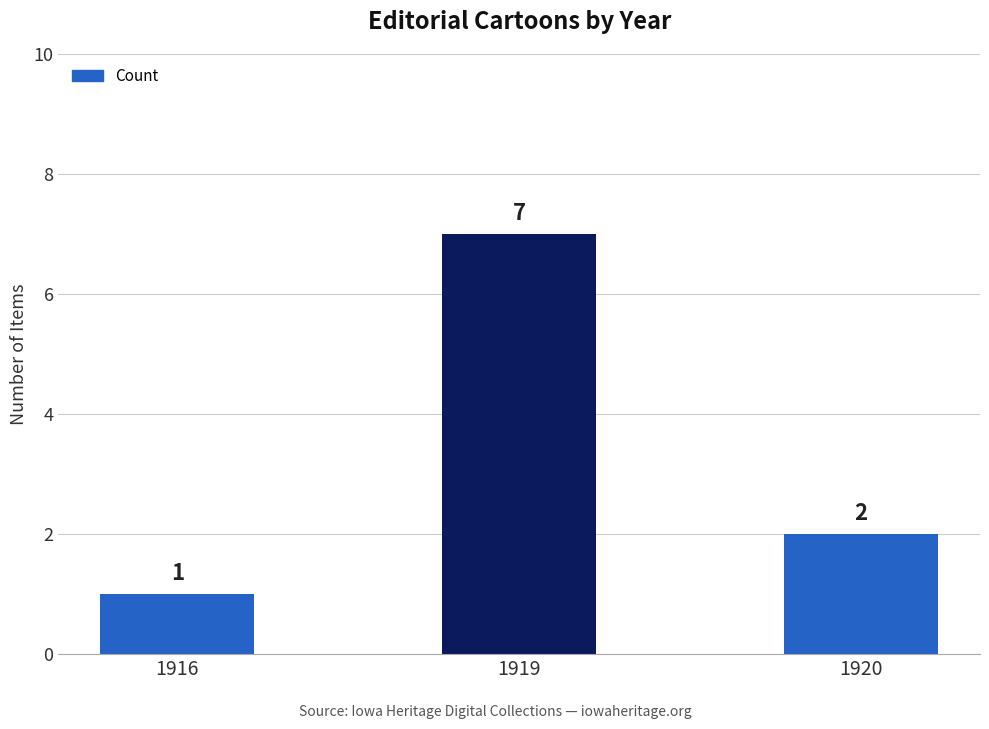

Reading left to right, list all the values displayed in this chart.

1916=1	1919=7	1920=2